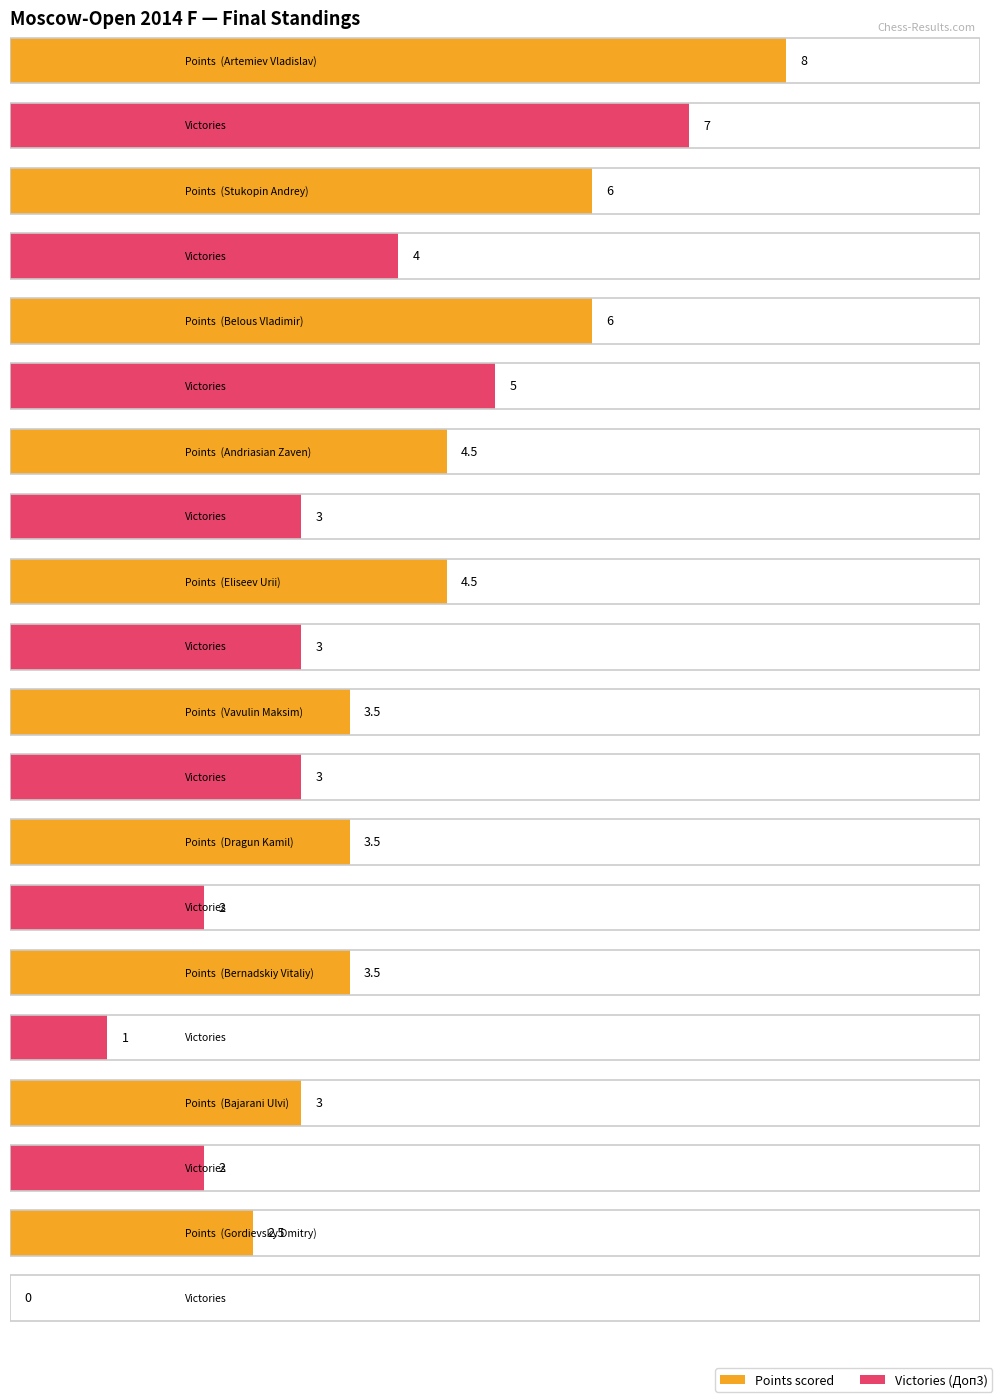

Which category has the highest value in the Victories series?

Artemiev Vladislav